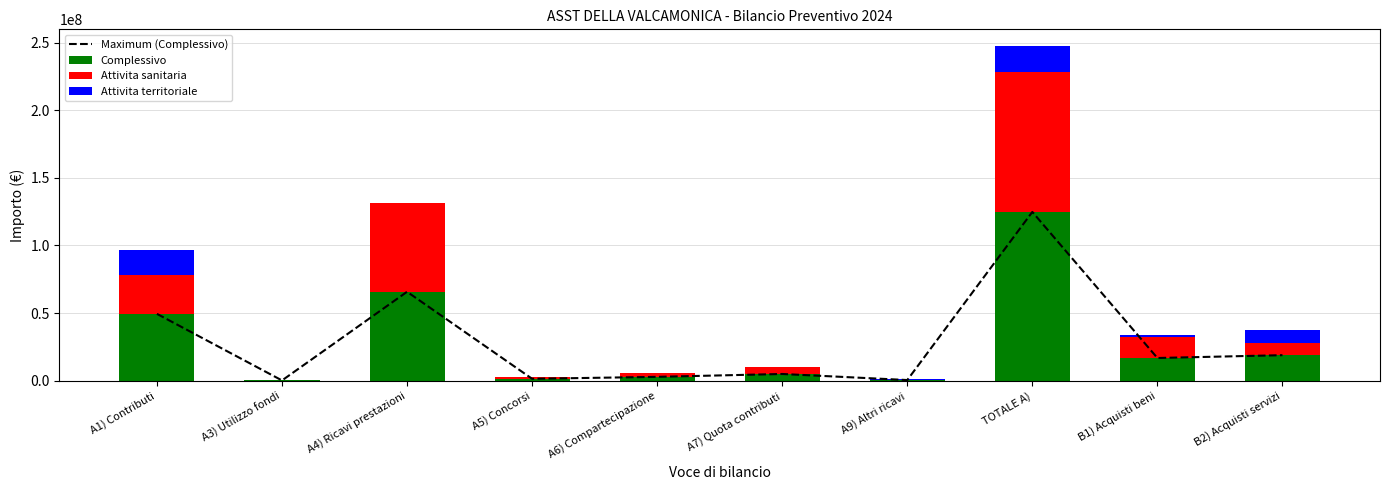

Where does the Attivita territoriale series first go above 264604?

A1) Contributi